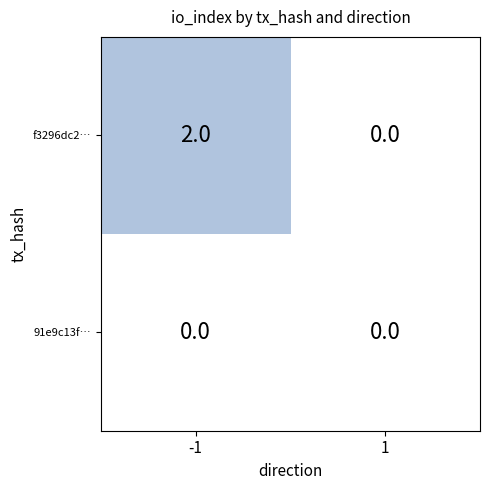

What is the spread (max minus min) of values at -1?

2